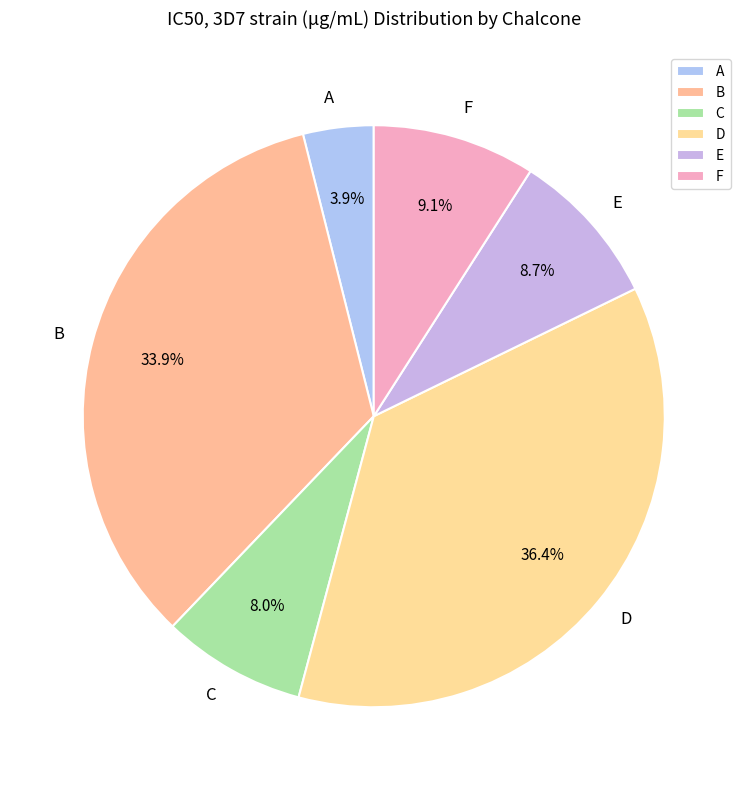

What is the largest slice in the pie chart?

D